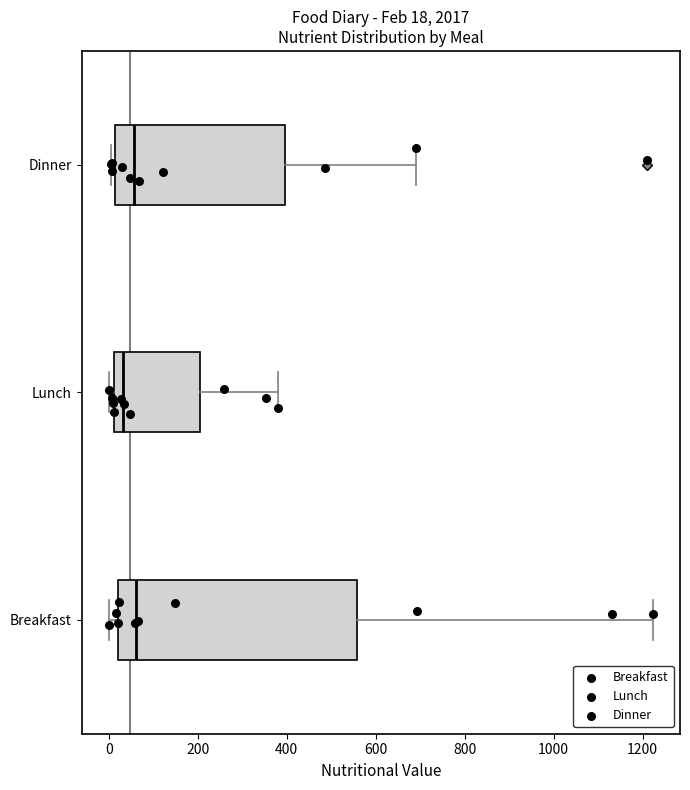

Which box is the widest, from its left edge to its right edge?

Breakfast